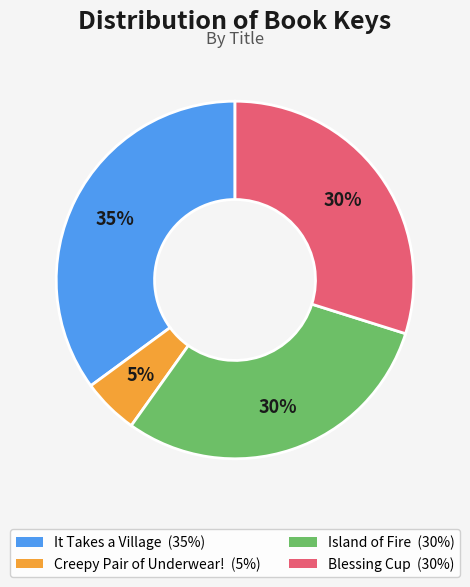

To the nearest percent, what is the average slice percentage?

25%